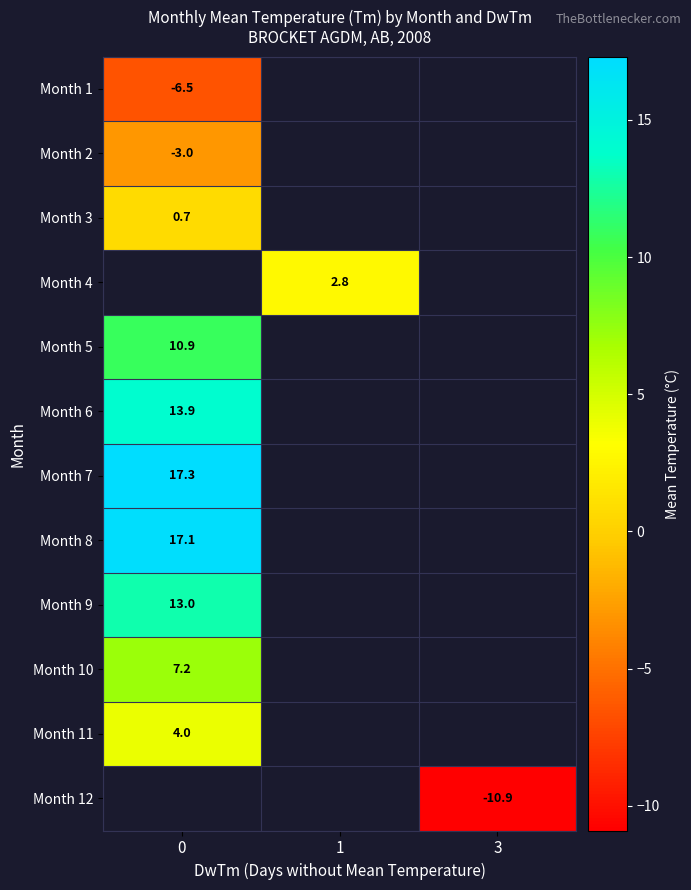

True or false: Month 1 has a value of -3.9 at 0.

False